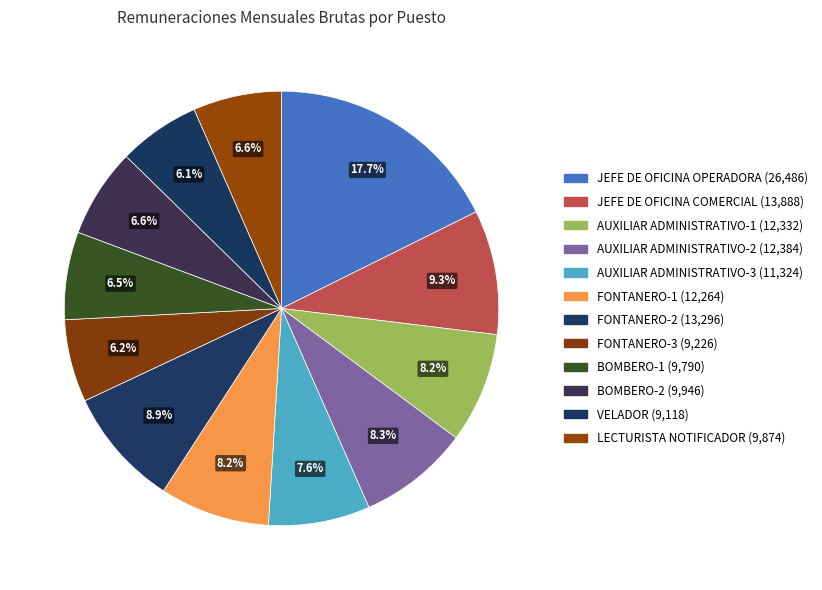

How many slices are in this pie chart?

12